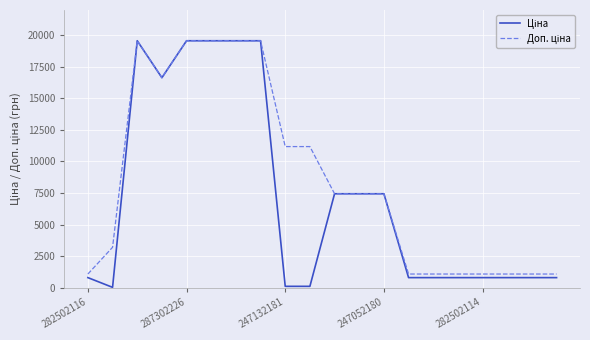

What is the greatest value displayed?

19564.9